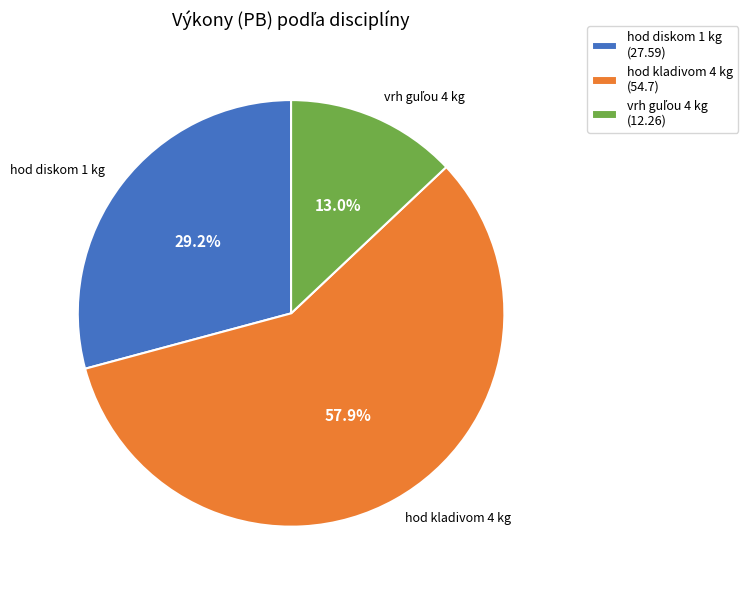

What is the largest slice in the pie chart?

hod kladivom 4 kg (54.7)